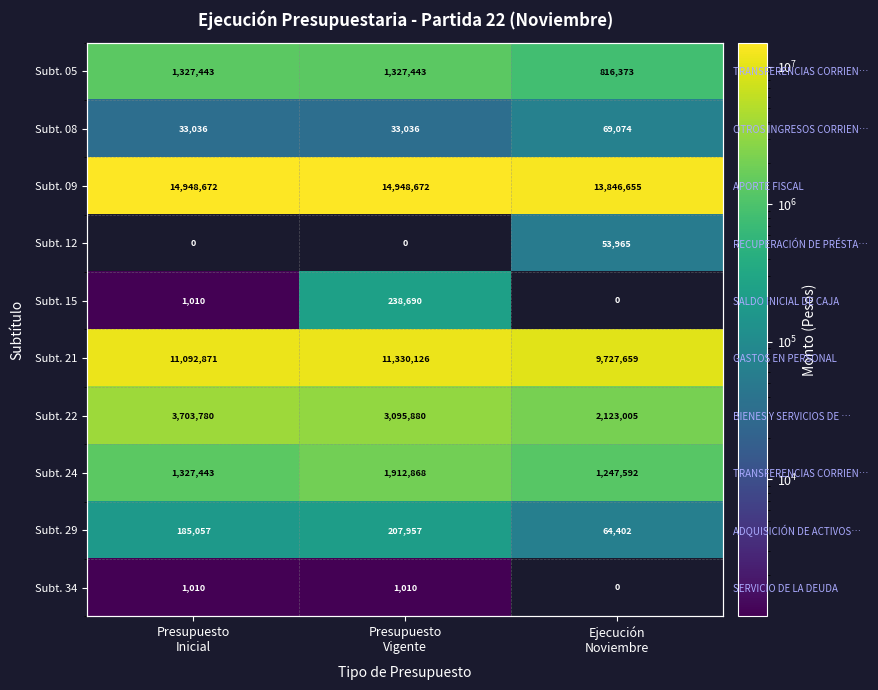

How many data points in Subt. 24 are above 1327443?

1